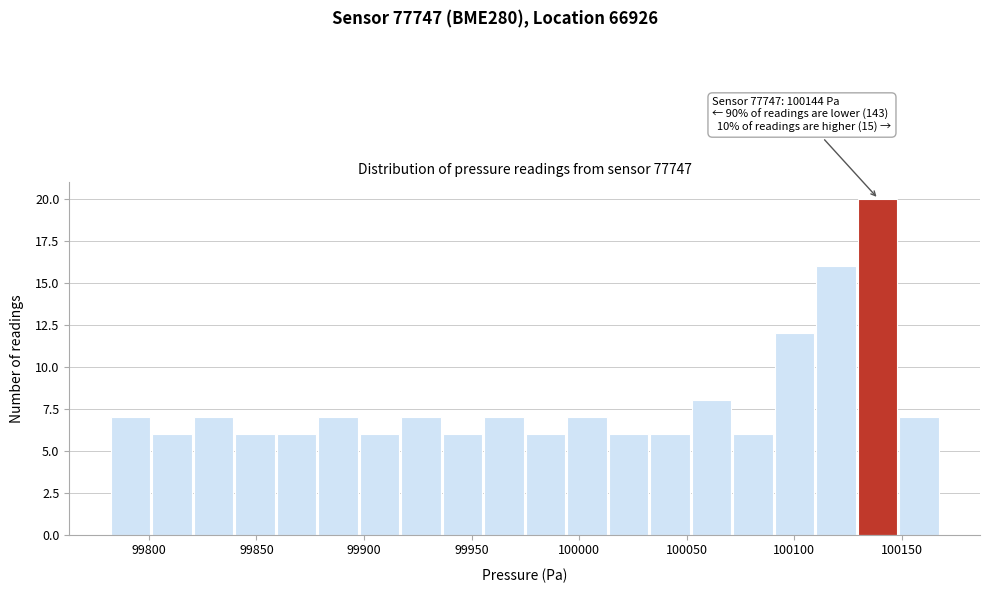

Read against the x-axis, roughly where is the centre of the tallest bar?

100140